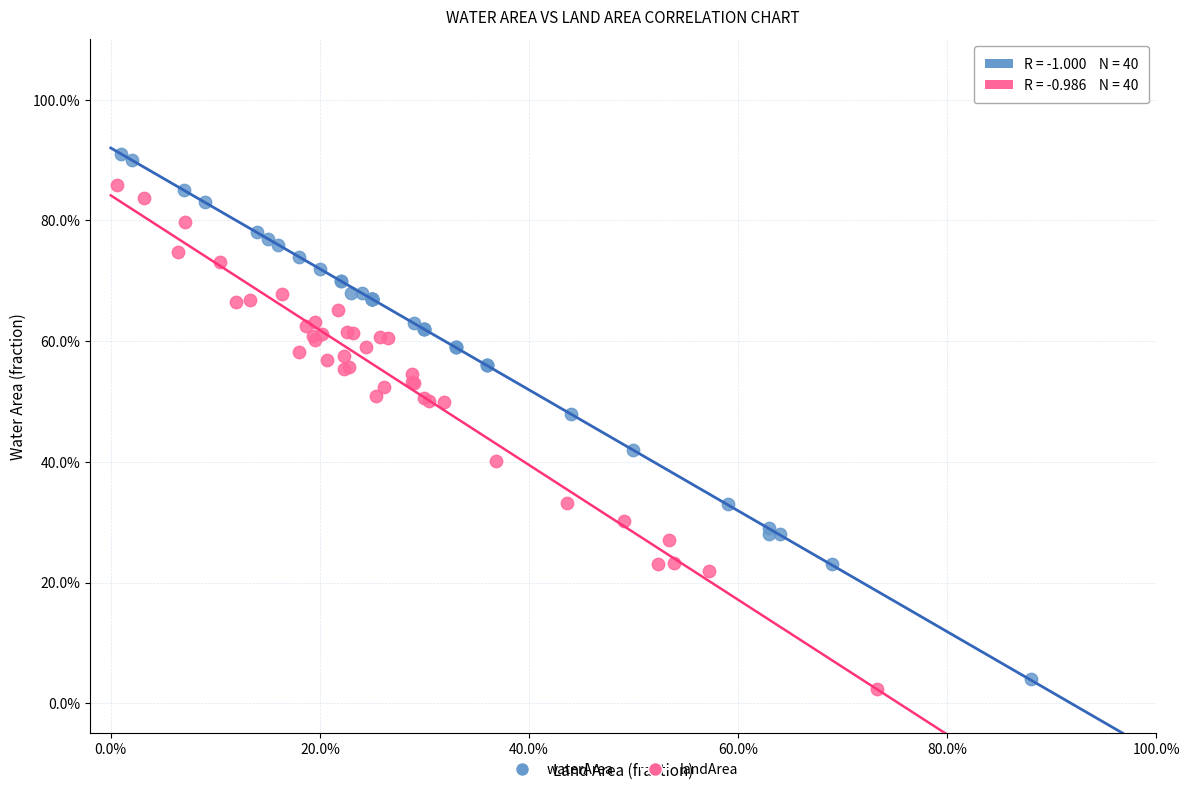

What are all the series names shown in the legend?

waterArea, landArea